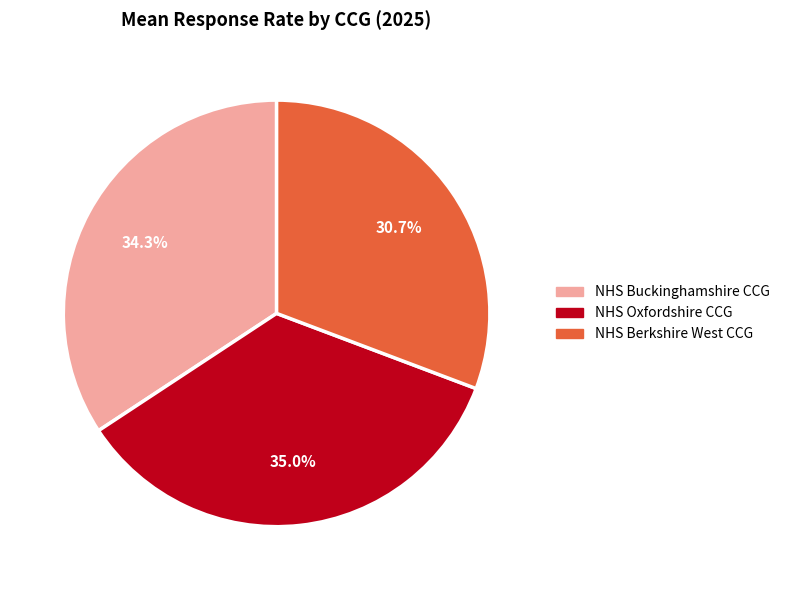

Is there a majority slice in this chart?

No